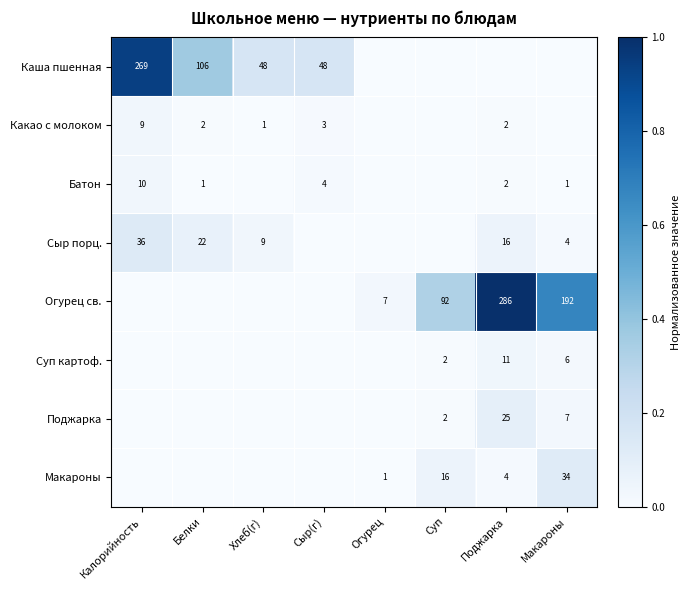

Count the number of categories in the chart.

8